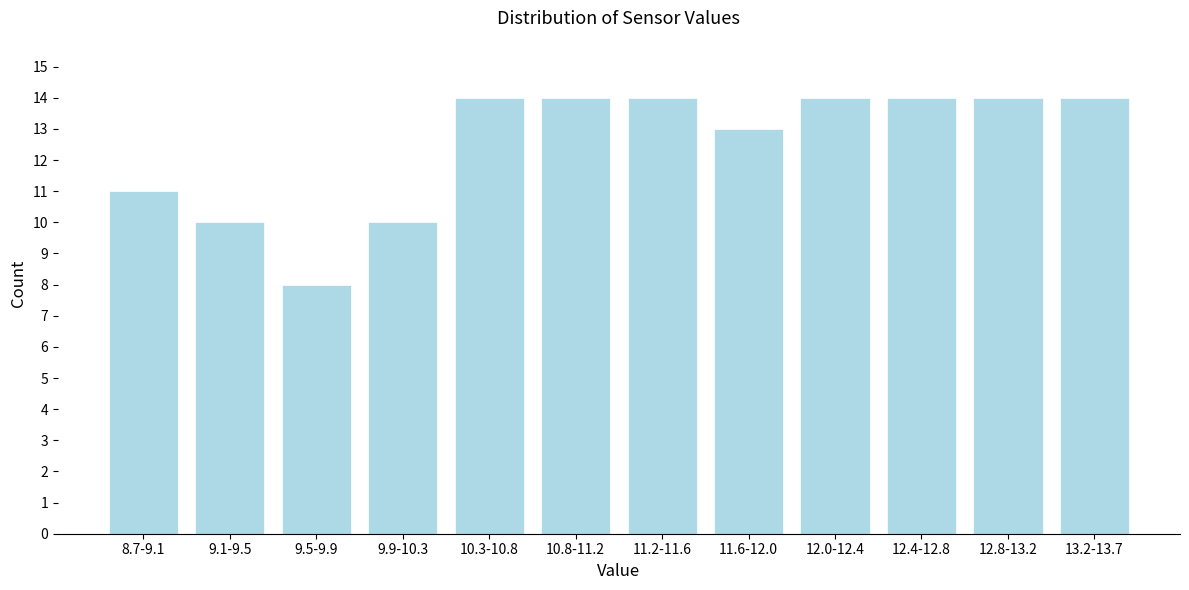

Reading left to right, what are all the values shown in this chart?

8.7-9.1=11	9.1-9.5=10	9.5-9.9=8	9.9-10.3=10	10.3-10.8=14	10.8-11.2=14	11.2-11.6=14	11.6-12.0=13	12.0-12.4=14	12.4-12.8=14	12.8-13.2=14	13.2-13.7=14